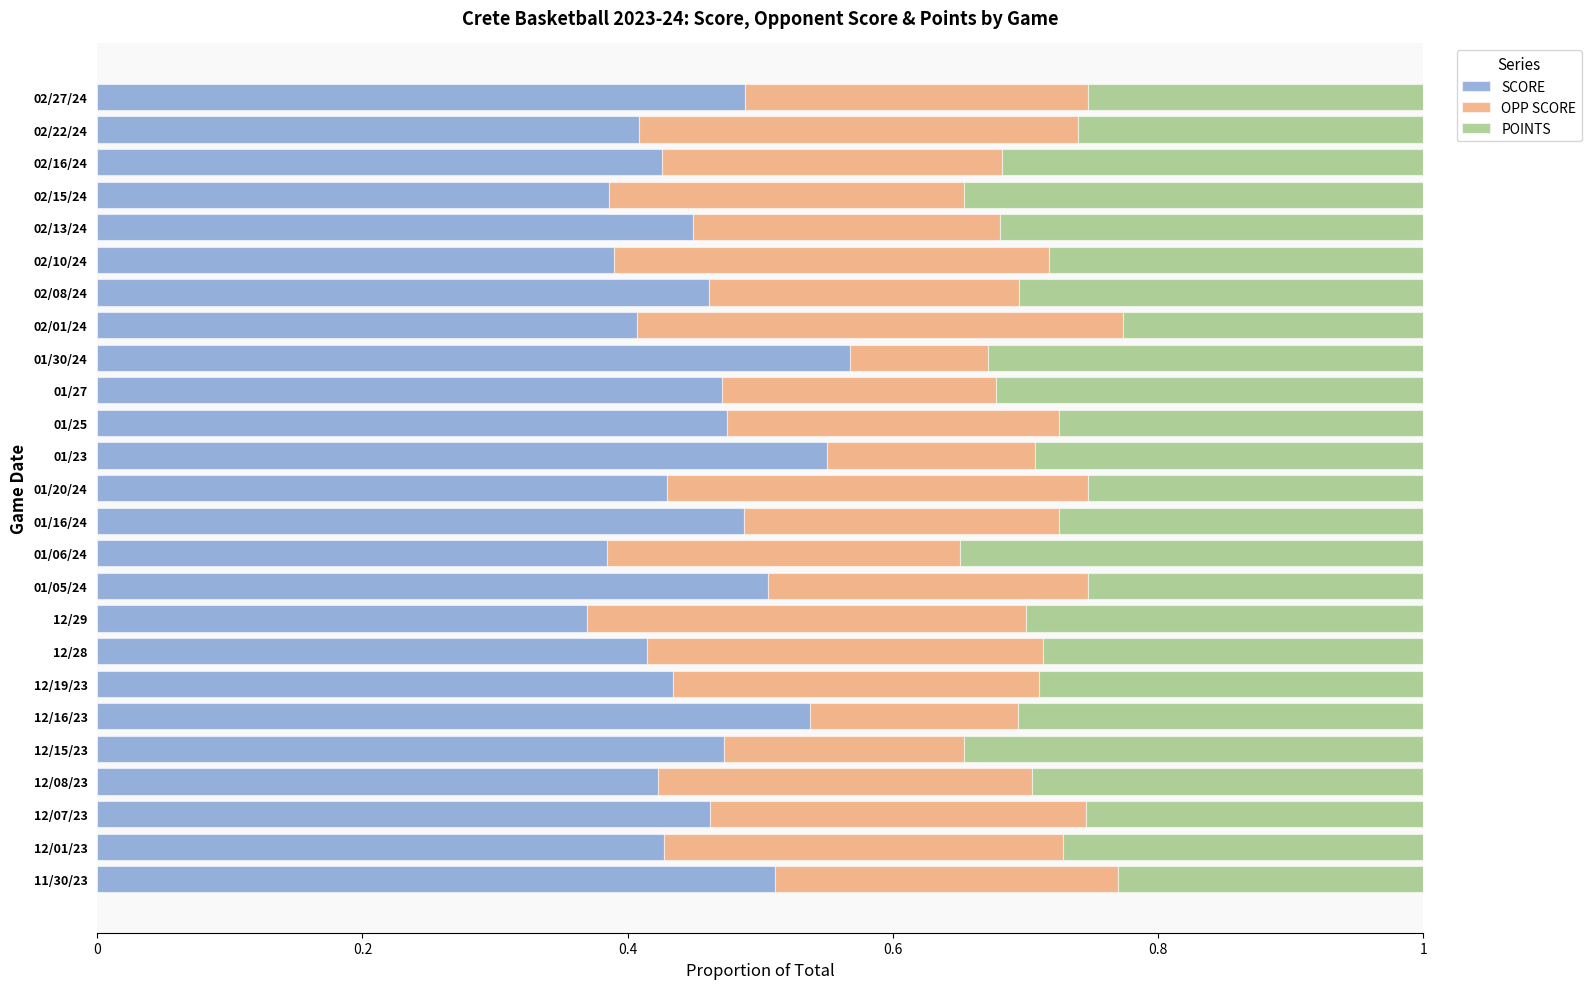

What is the sum of the SCORE values at 01/20/24 and 01/25?

0.9